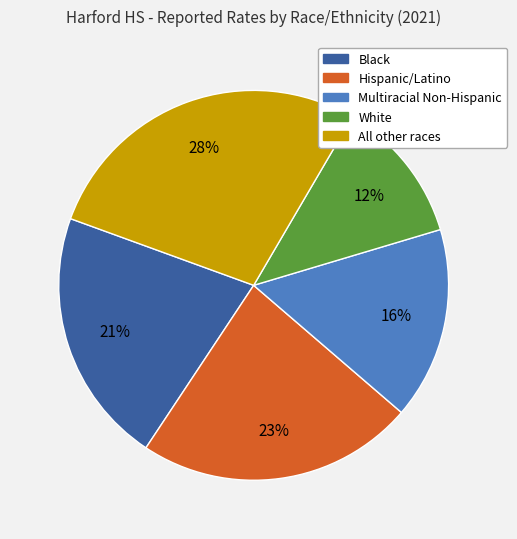

Is the sum of All other races and Multiracial Non-Hispanic greater than half?

No